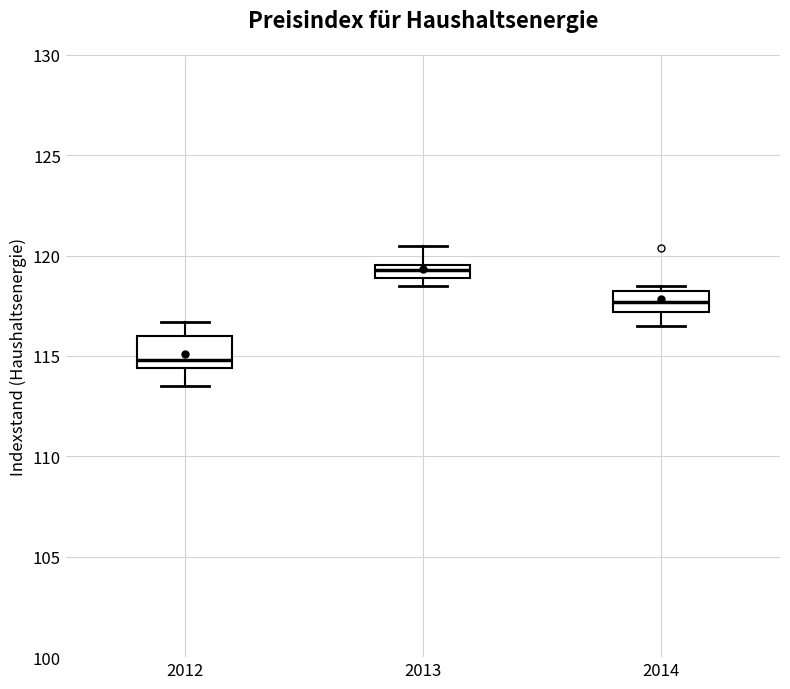

Comparing the boxes themselves (not the whiskers), which one is the tallest?

2012